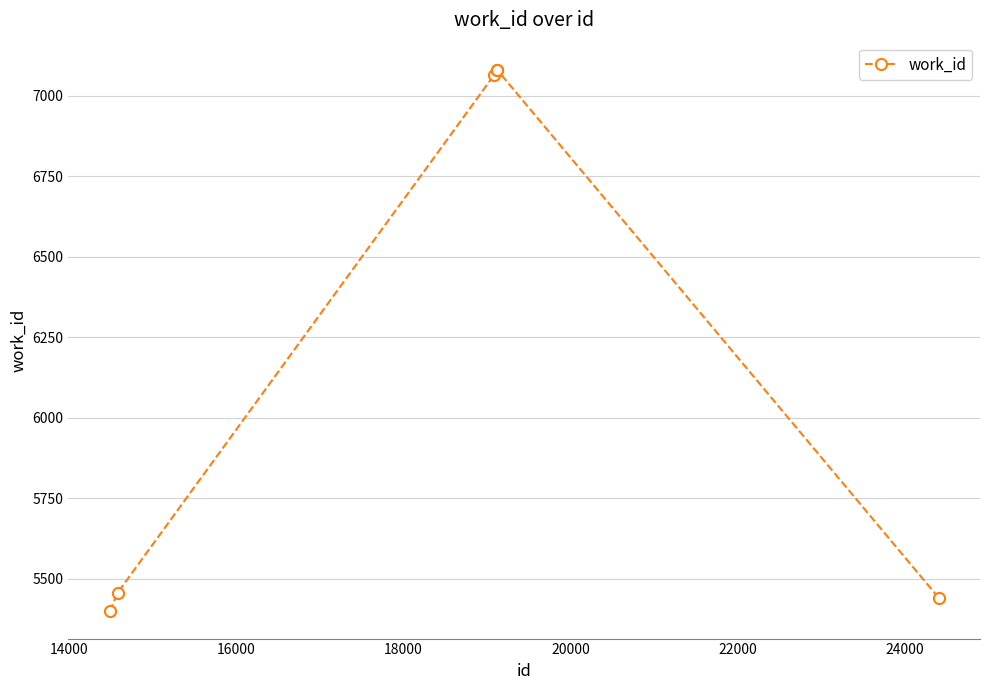

What is the difference between the second highest and second lowest values?

1638